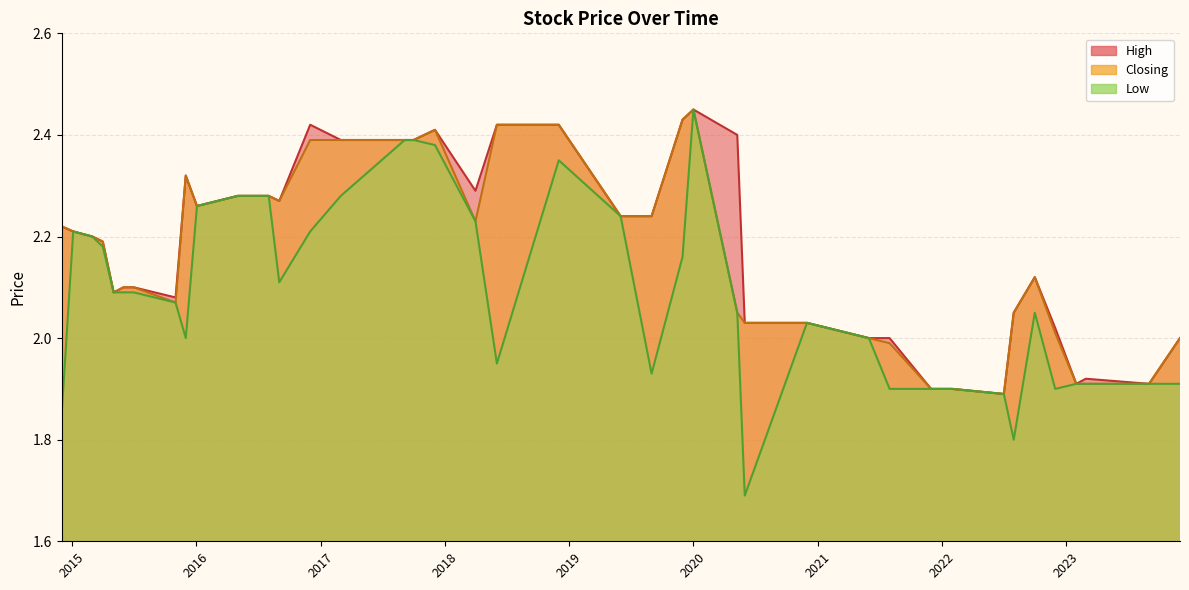

In Closing, how many points are lower than both neighbors (excluding endpoints)?

6